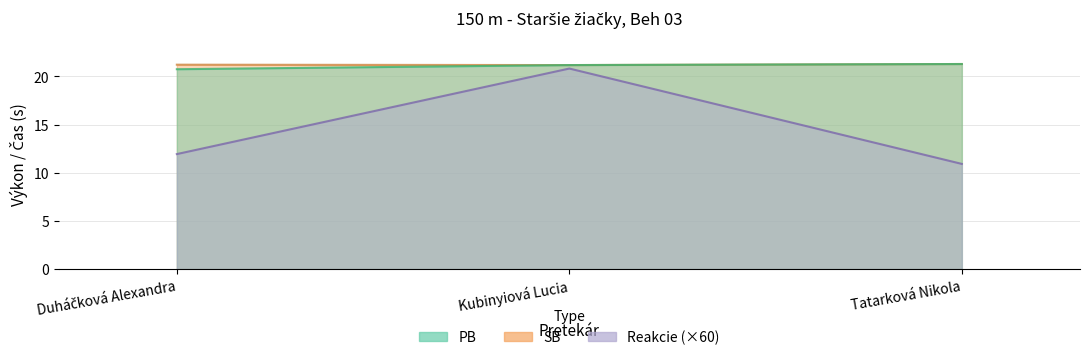

True or false: SB has a value of 21.2 at Kubinyiová Lucia.

True